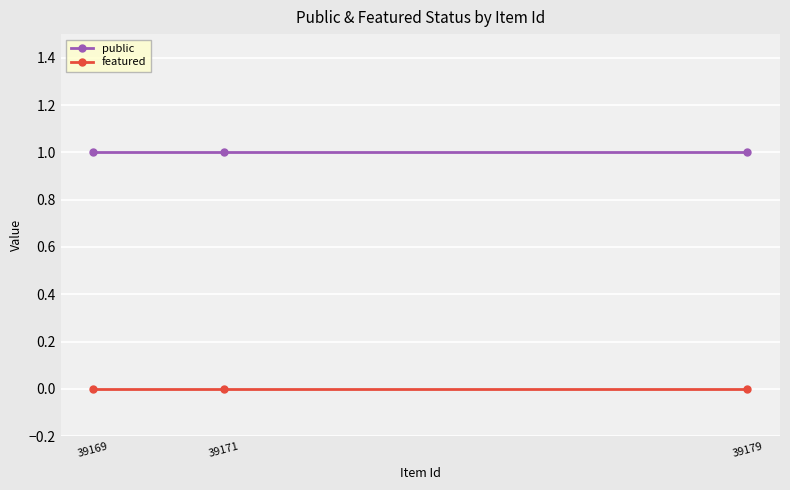

What is the value of the public point at the 2nd from the left?

1